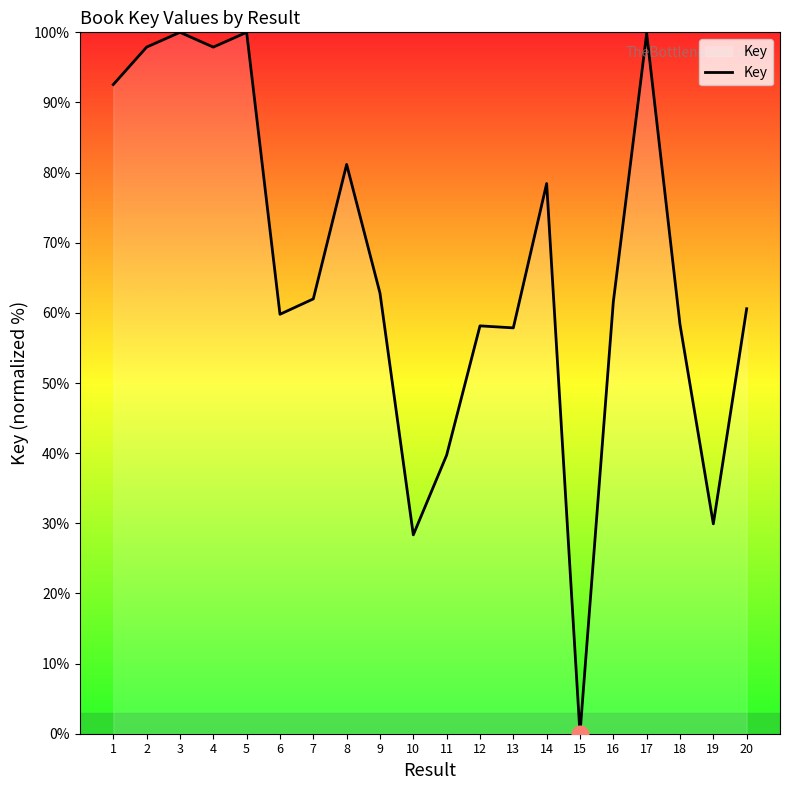

What is the maximum value shown in the chart?

100.0